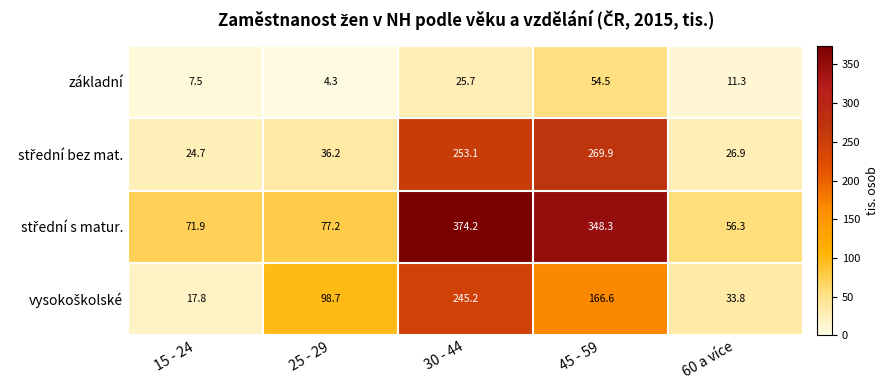

How many data points does each series have?

5